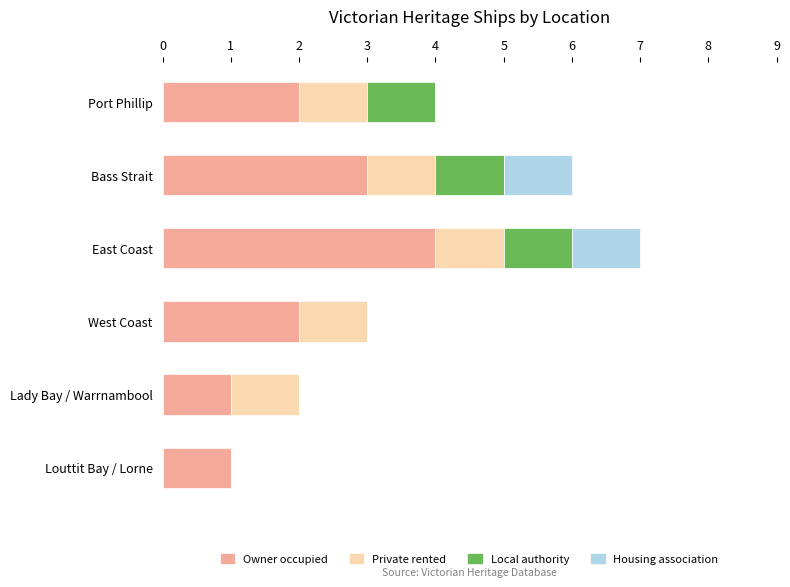

What is the total value across all series at East Coast?

7